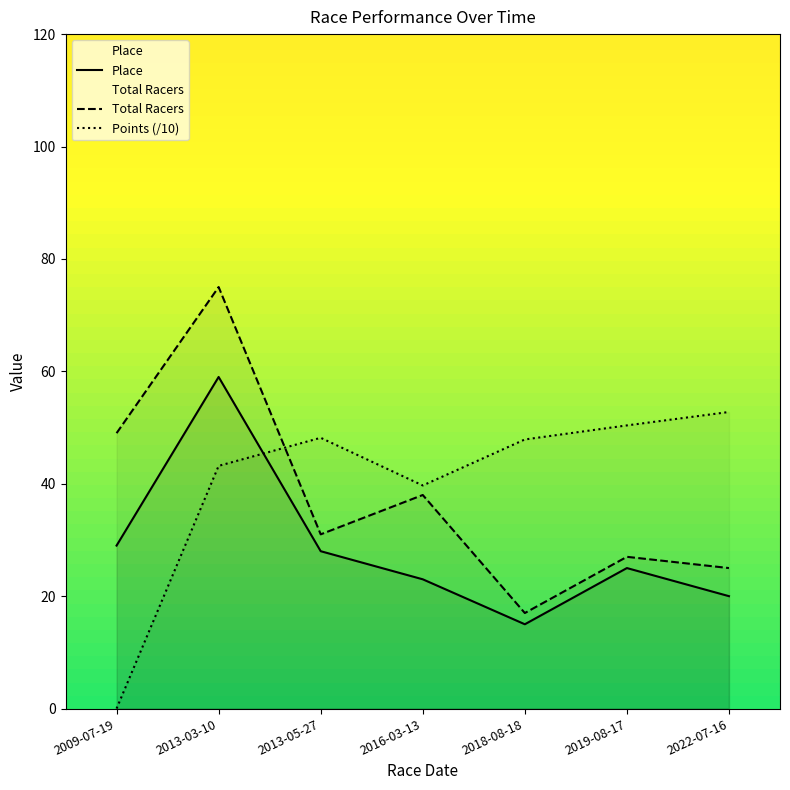

Reading left to right, list all the values displayed in this chart.

Place: 29.0	59.0	28.0	23.0	15.0	25.0	20.0
Total Racers: 49.0	75.0	31.0	38.0	17.0	27.0	25.0
Points: 0.0	43.2	48.2	39.7	47.9	50.4	52.8